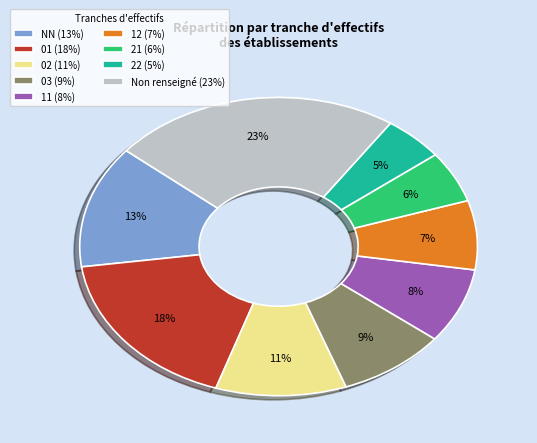

Do NN (13%) and 22 (5%) together represent more than half of the pie?

No